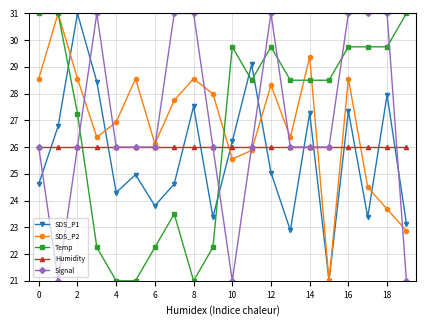

At how many categories does at least one series exceed 30?

11